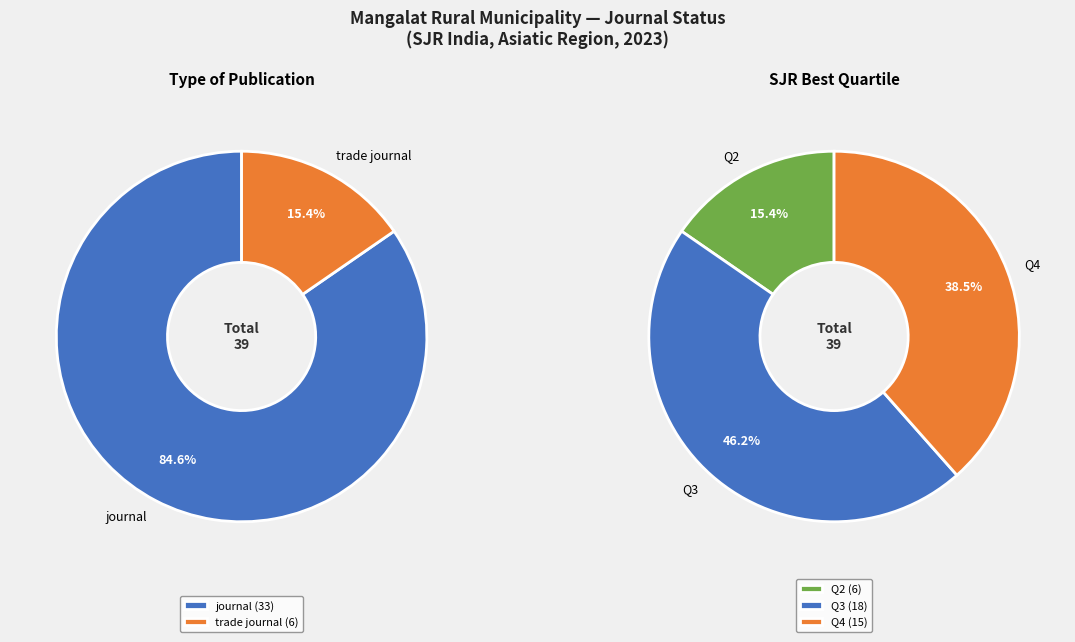

Is it true that trade journal is 15% of the pie?

True